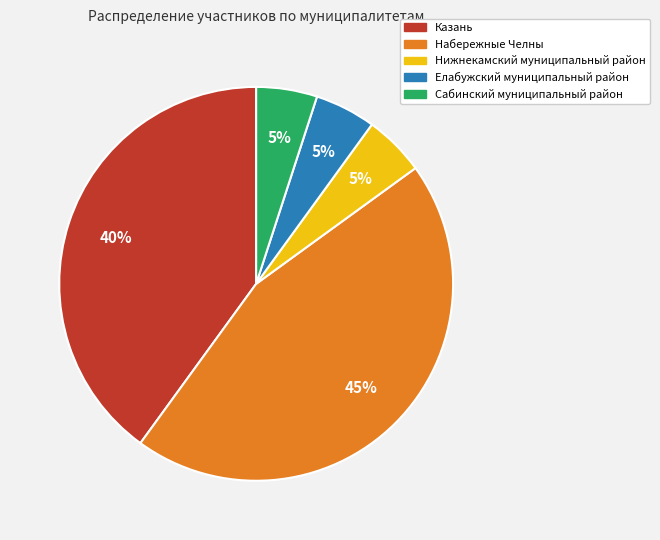

How many slices are in this pie chart?

5